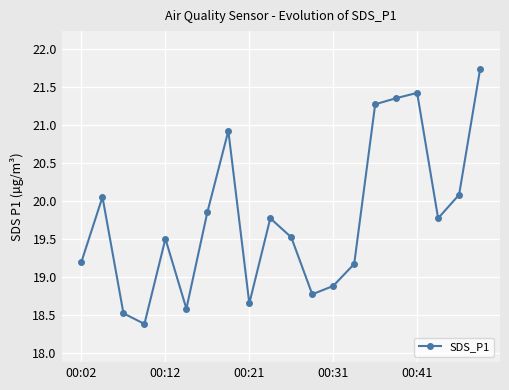

What is the sum of all values?

395.4